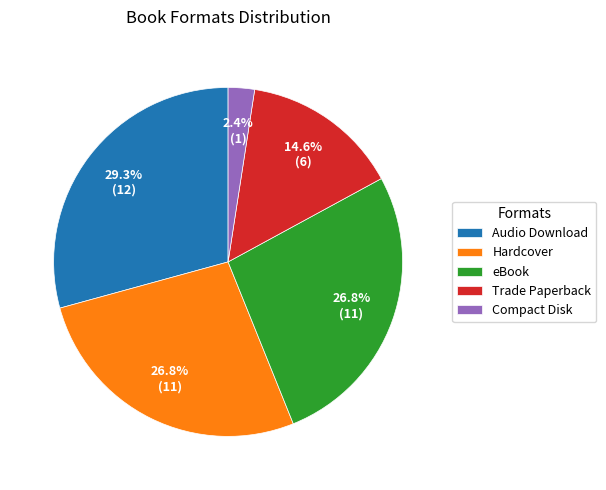

Which category has the smallest portion of the pie?

Compact Disk